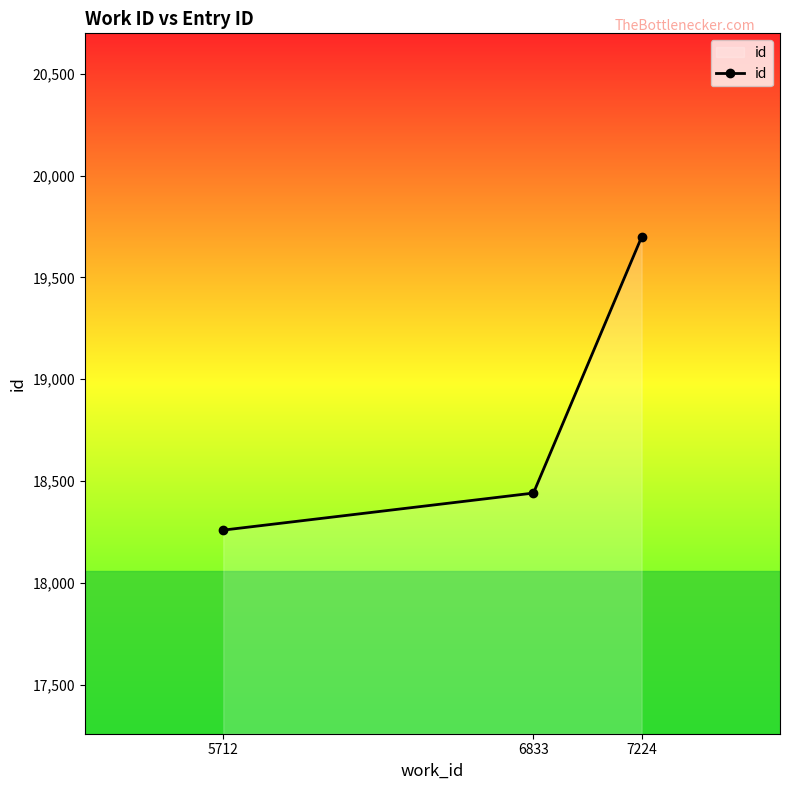

What is the maximum value shown in the chart?

19699